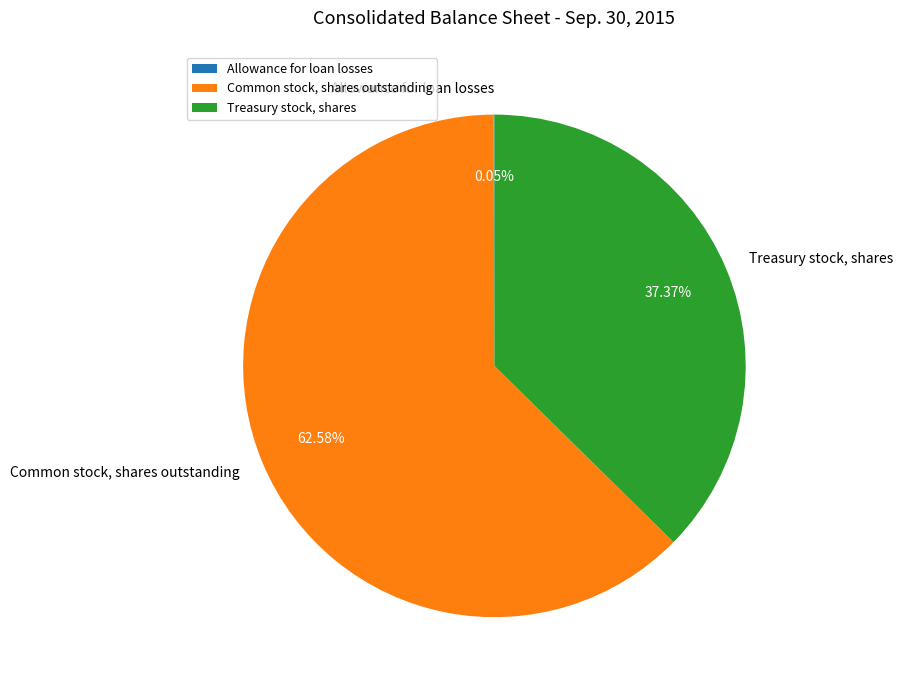

Do Treasury stock, shares and Common stock, shares outstanding together represent more than half of the pie?

Yes